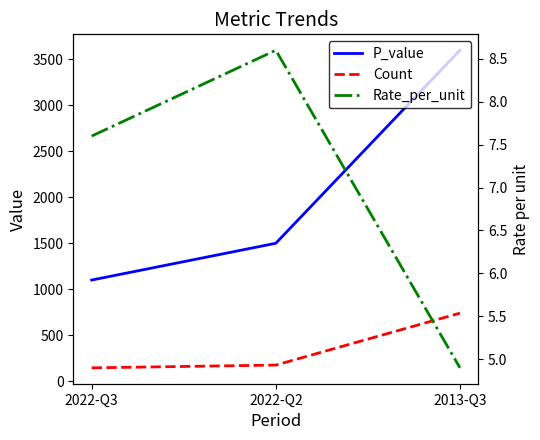

Rank the series at 2013-Q3 from highest to lowest value.

P_value, Count, Rate_per_unit